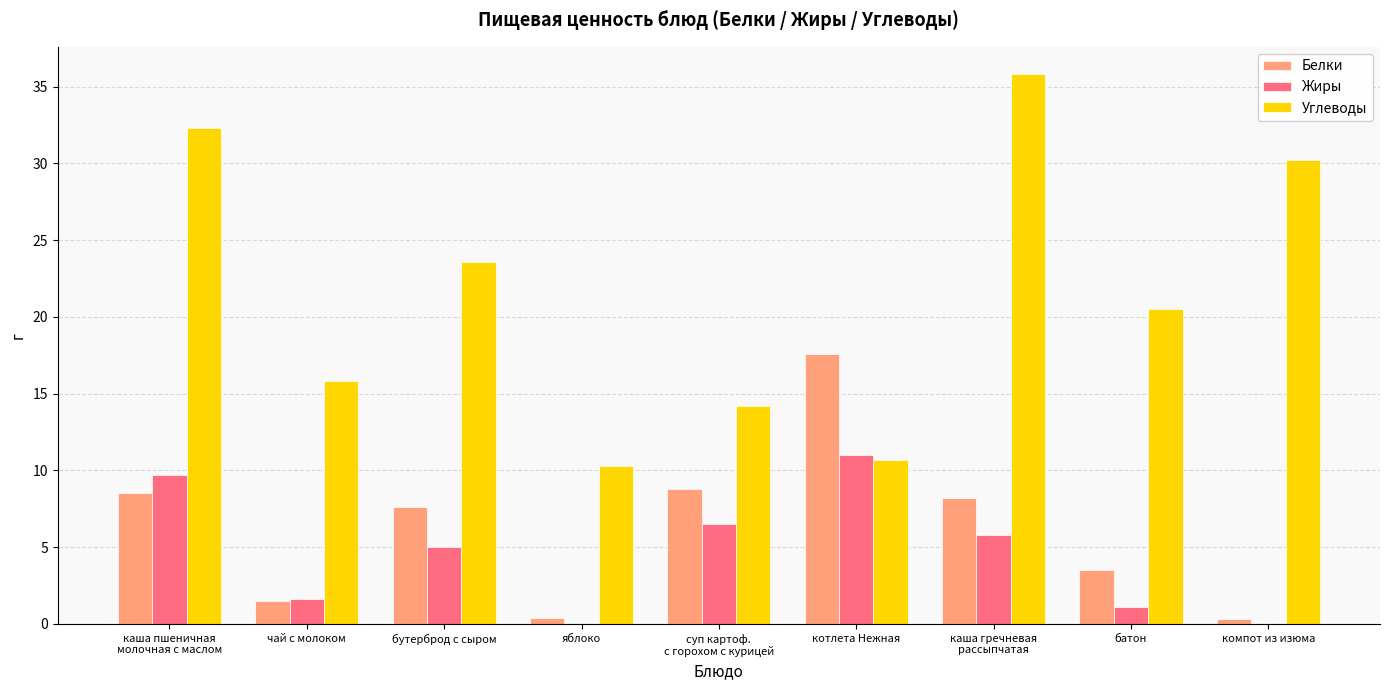

How many categories are shown in the chart?

9